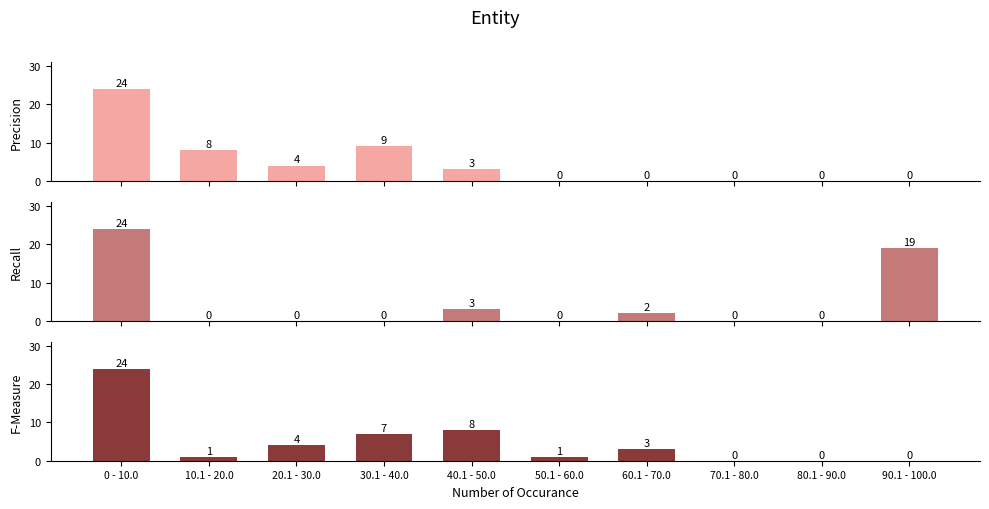

What is the label of the 9th bar from the right?

10.1 - 20.0